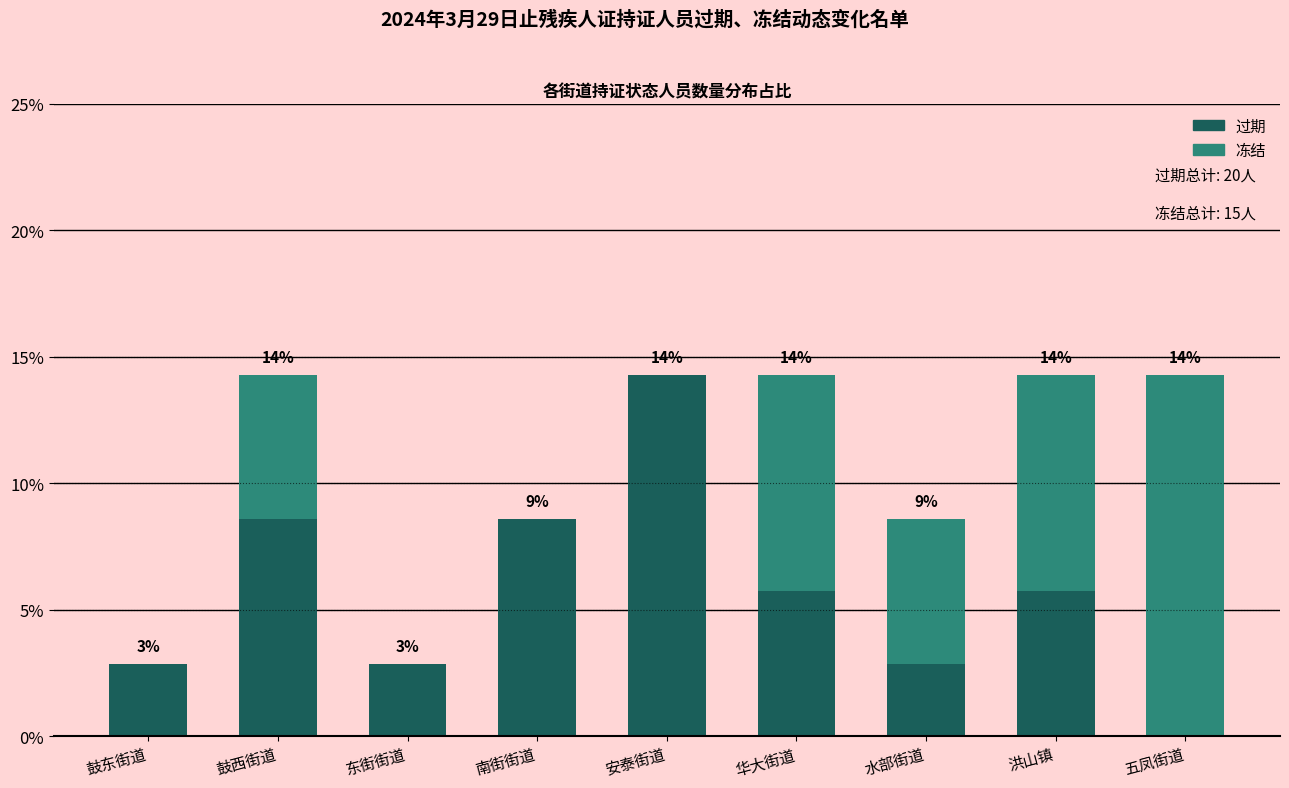

What are all the series names shown in the legend?

过期, 冻结